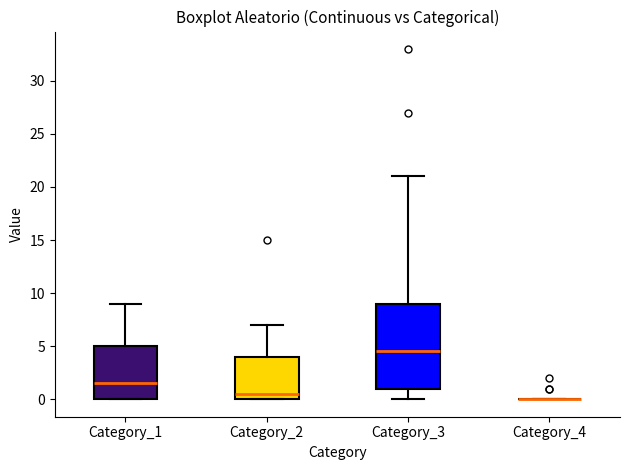

Reading left to right, transcribe this box plot: for each box, give where its median line is, the range the box spans, and where its two whiskers end, as read against the y-axis. The values are not printed on the chart, so give them approximately, as read against the axis.

Category_1: median 1.5, box 0.0 to 5.0, whiskers 0.0 to 9.0
Category_2: median 0.5, box 0.0 to 4.0, whiskers 0.0 to 7.0
Category_3: median 4.5, box 1.0 to 9.0, whiskers 0.0 to 21.0
Category_4: box collapsed to a line at 0.0, whiskers 0.0 to 0.0